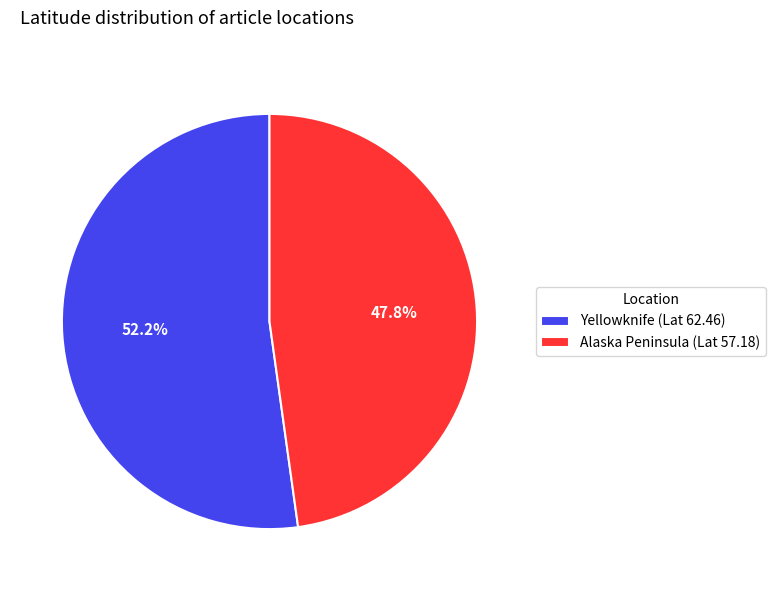

What is the largest slice in the pie chart?

Yellowknife (Lat 62.46)